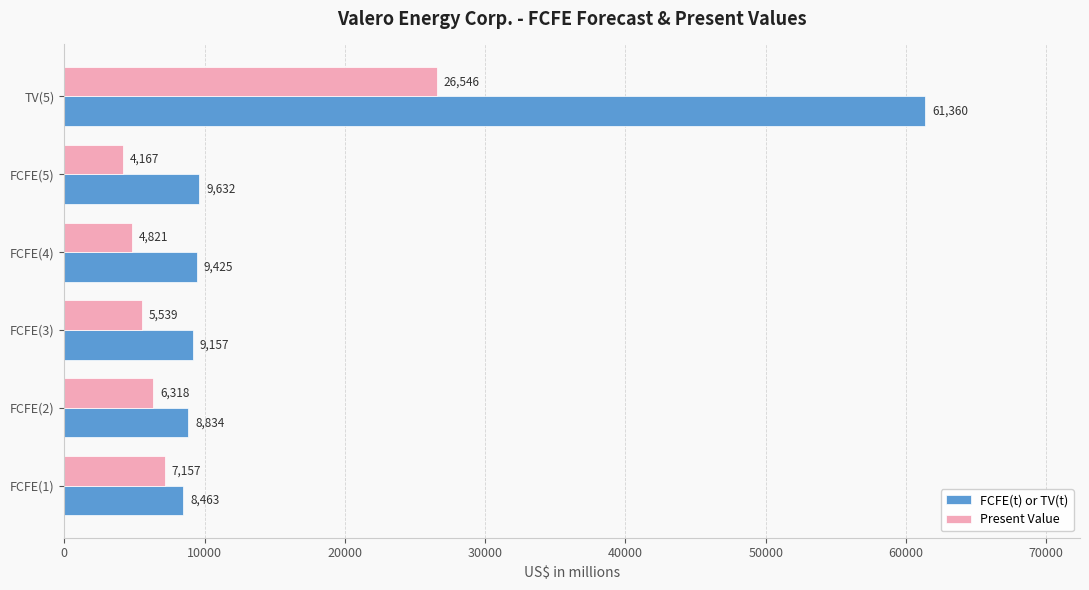

What is the minimum value shown in the chart?

4167